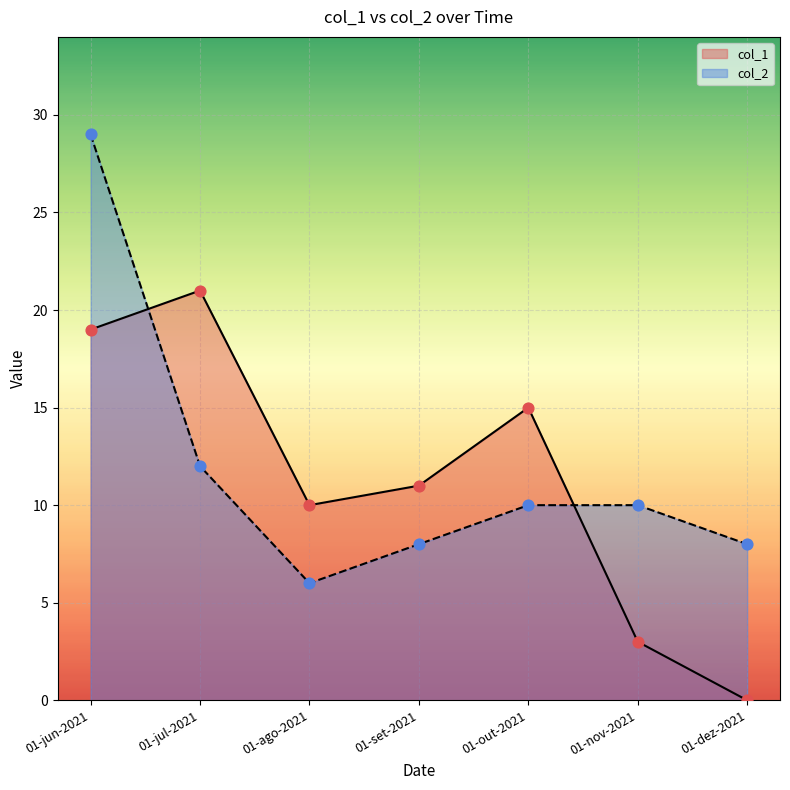

At which category is the sum across all series the highest?

01-jun-2021